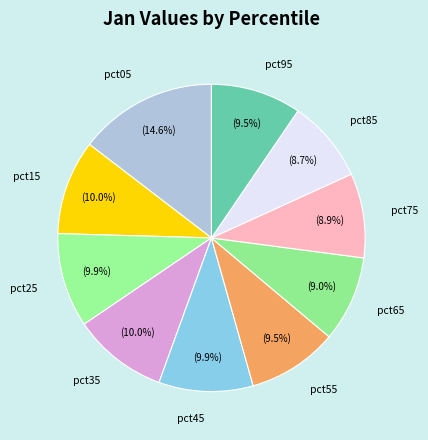

What portion of the pie excludes pct05?

85.4%